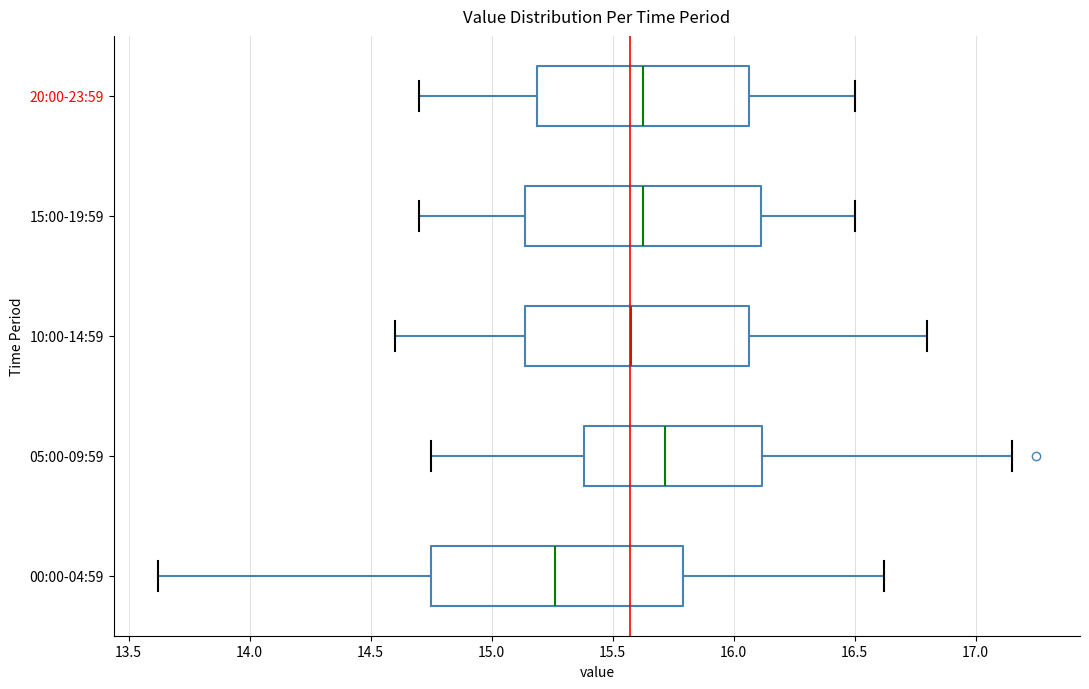

Reading bottom to top, read every box against the x-axis: the position of its median line, the range the box covers, and the ends of its whiskers. The values are not printed on the chart, so give them approximately, as read against the axis.

00:00-04:59: median 15.25, box 14.75 to 15.80, whiskers 13.60 to 16.60
05:00-09:59: median 15.70, box 15.40 to 16.10, whiskers 14.75 to 17.15
10:00-14:59: median 15.60, box 15.15 to 16.05, whiskers 14.60 to 16.80
15:00-19:59: median 15.65, box 15.15 to 16.10, whiskers 14.70 to 16.50
20:00-23:59: median 15.65, box 15.20 to 16.05, whiskers 14.70 to 16.50